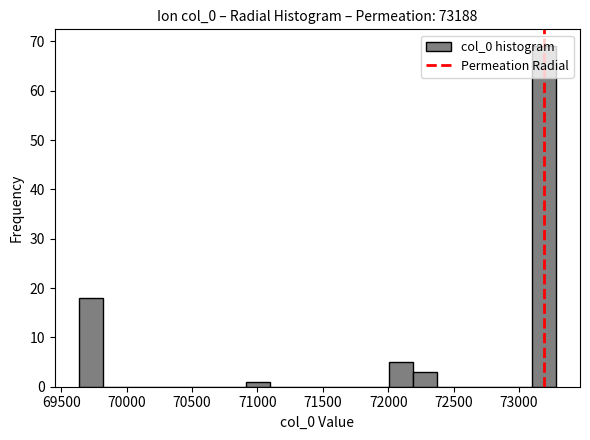

Read against the x-axis, roughly where is the centre of the tallest bar?

73200